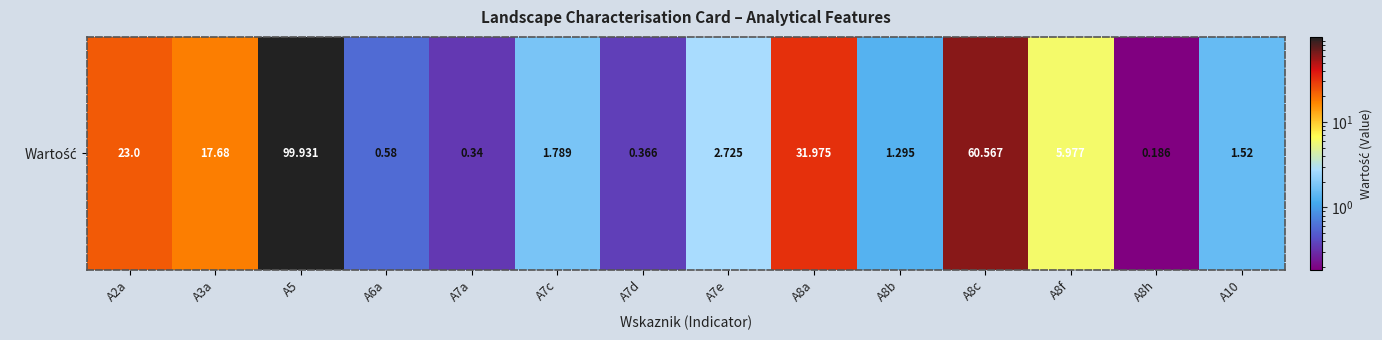

What is the difference between the values at A7e and A7c?

0.9